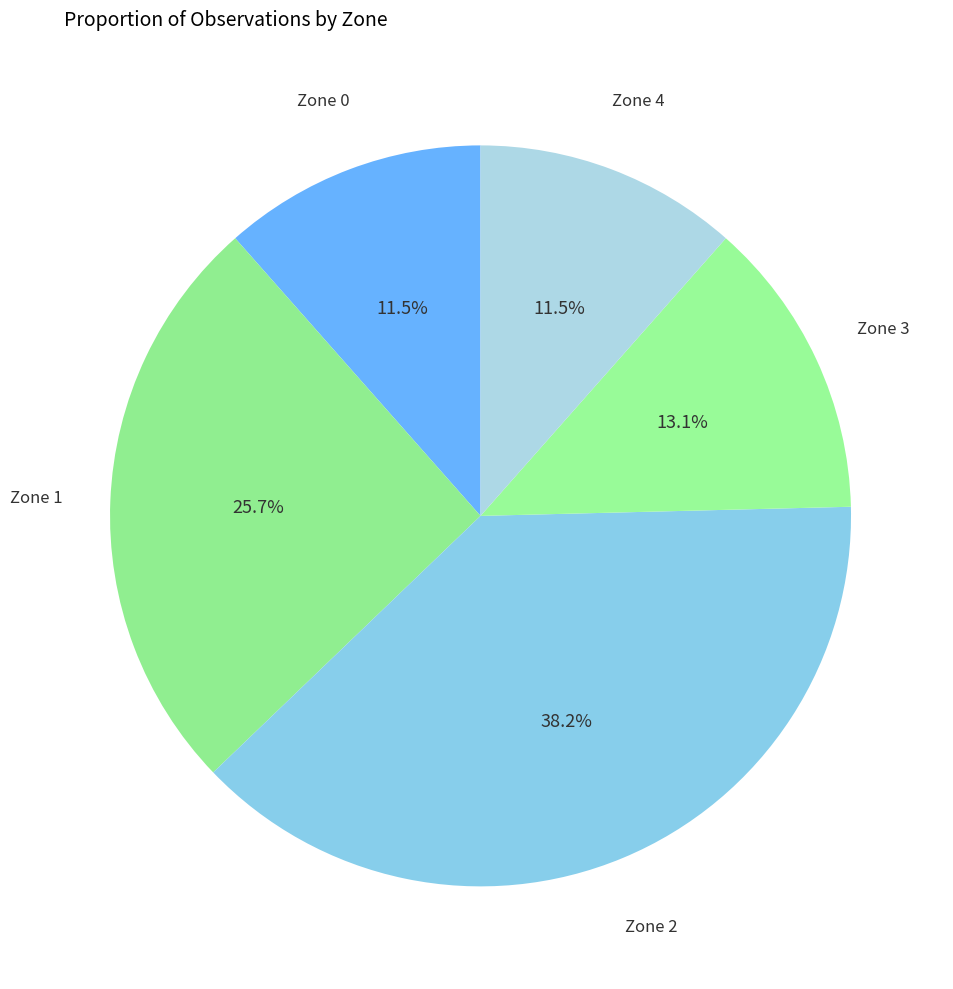

What is the smallest slice in the pie chart?

Zone 0